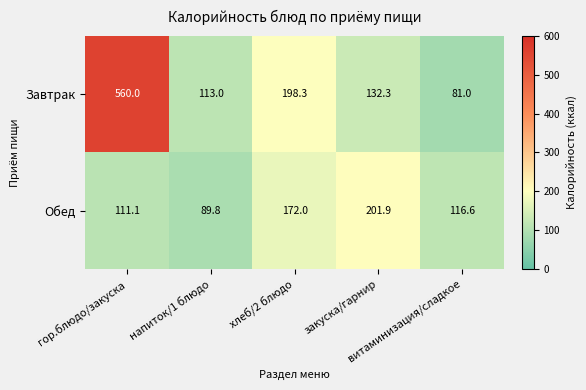

Rank the series by their maximum value, from lowest to highest.

Обед, Завтрак